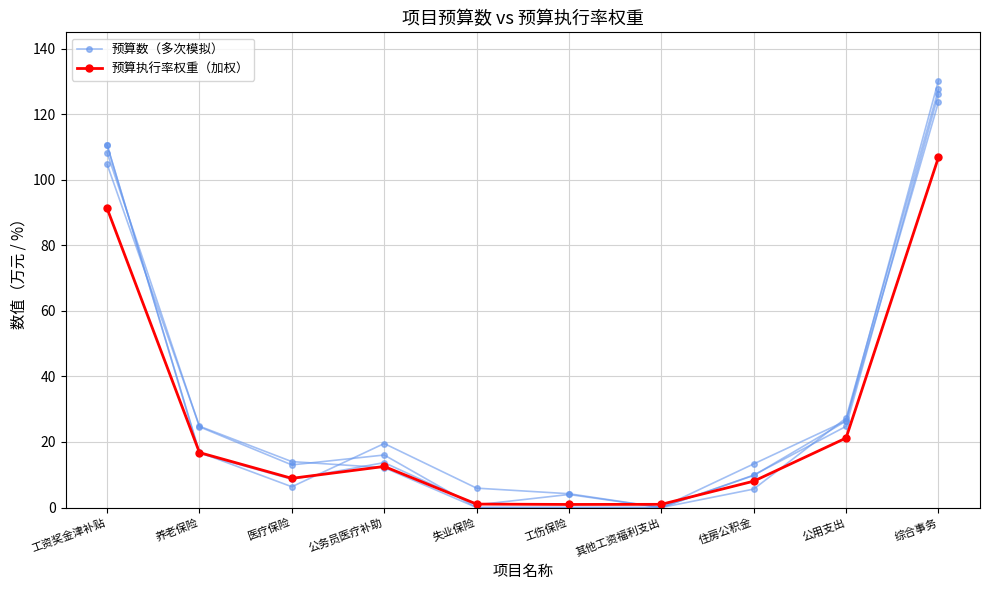

How many data points in 预算数（多次模拟） are less than 16?

5